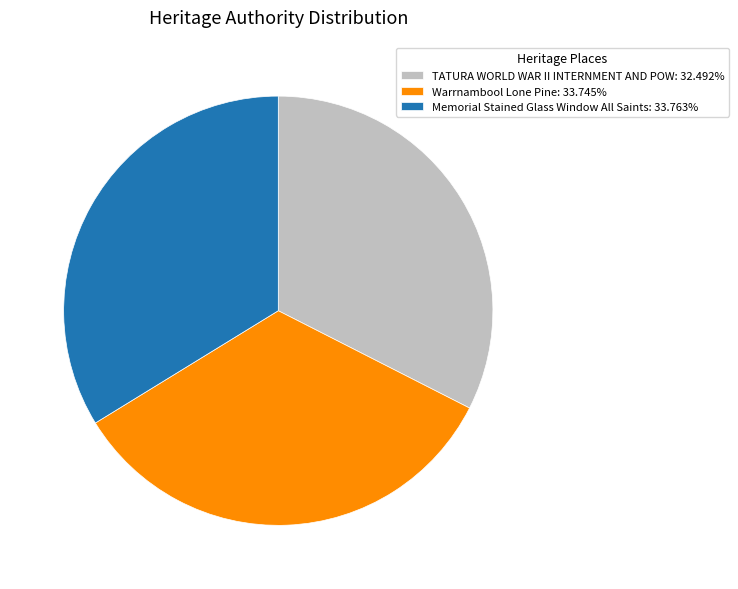

The Memorial Stained Glass Window All Saints slice represents 23% of the pie. True or false?

False